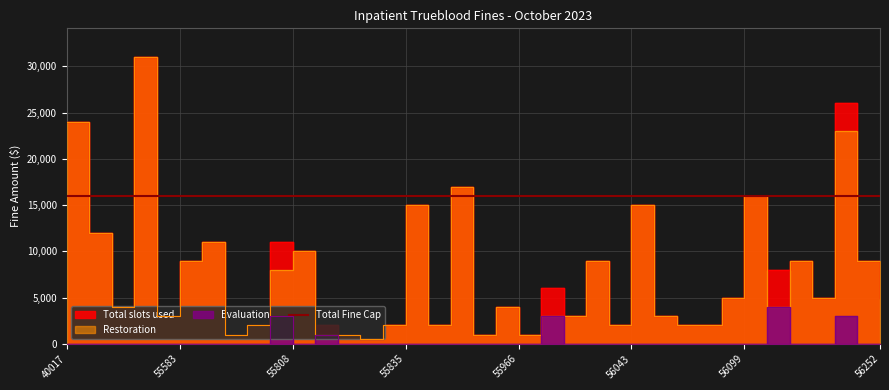

Rank the categories by Restoration value from lowest to highest.

55811, 55678, 55800, 55809, 55859, 55966, 55698, 55831, 55848, 56039, 56090, 56093, 55505, 55989, 56015, 56086, 55435, 55958, 56143, 56095, 56171, 56252, 55772, 55583, 56026, 56166, 56150, 55808, 55590, 53437, 55835, 56043, 56099, 55852, 56190, 40017, 55442